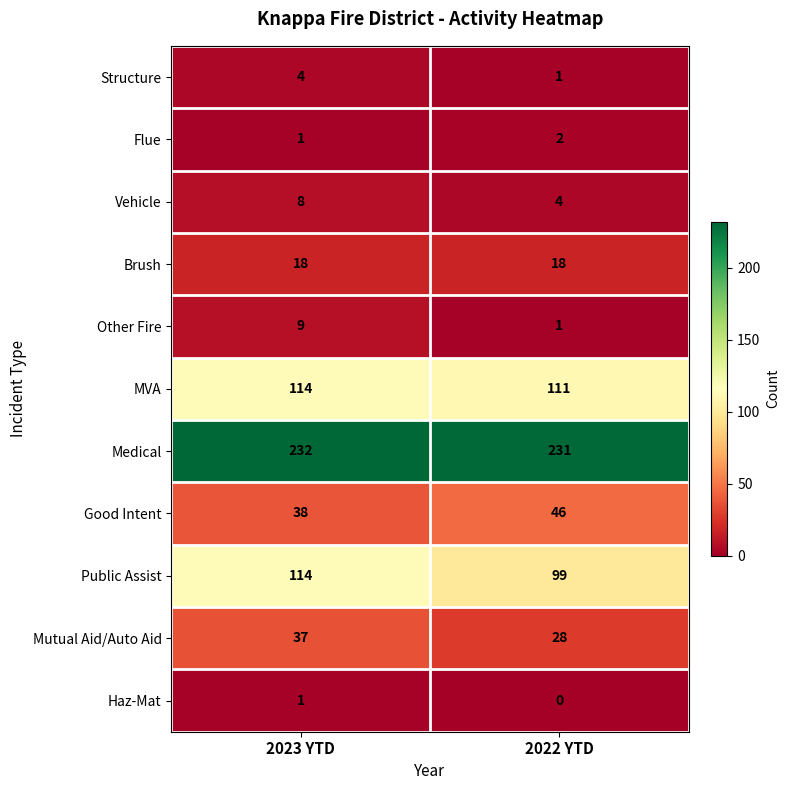

Which series changed the most between 2023 YTD and 2022 YTD?

Public Assist